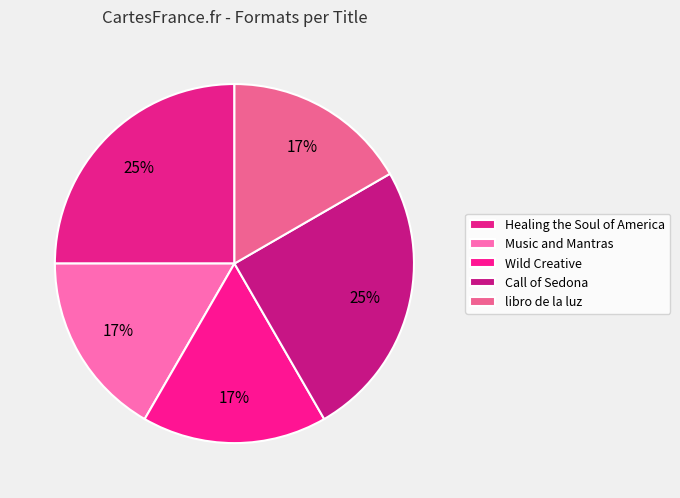

How many slices are in this pie chart?

5